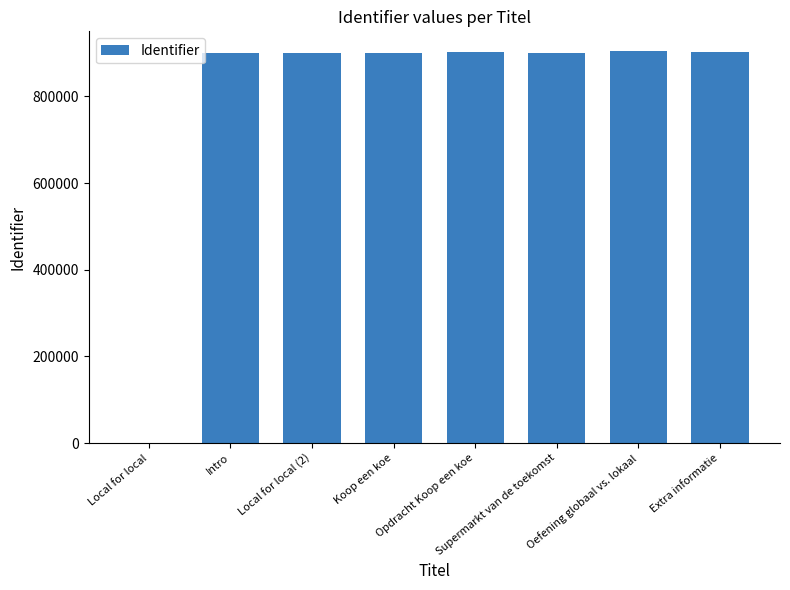

What is the greatest value displayed?

904791